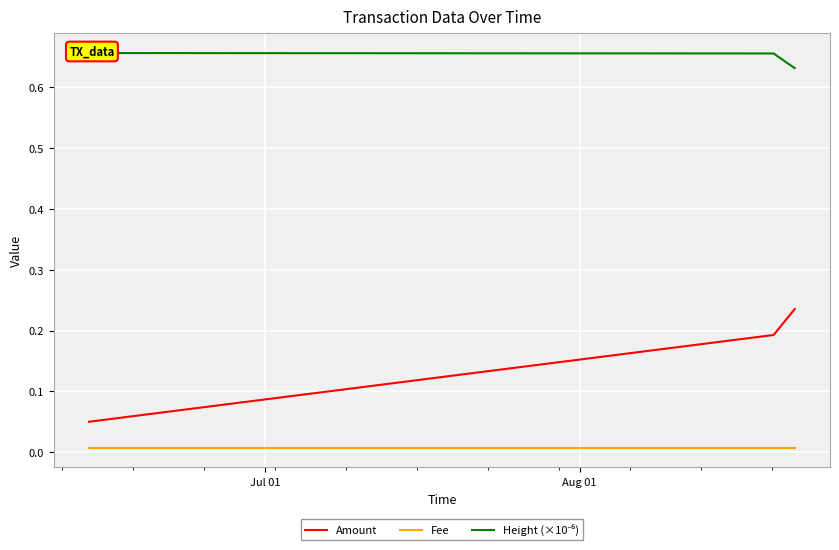

What is the sum of all Height (×10⁻⁶) values?

1.9